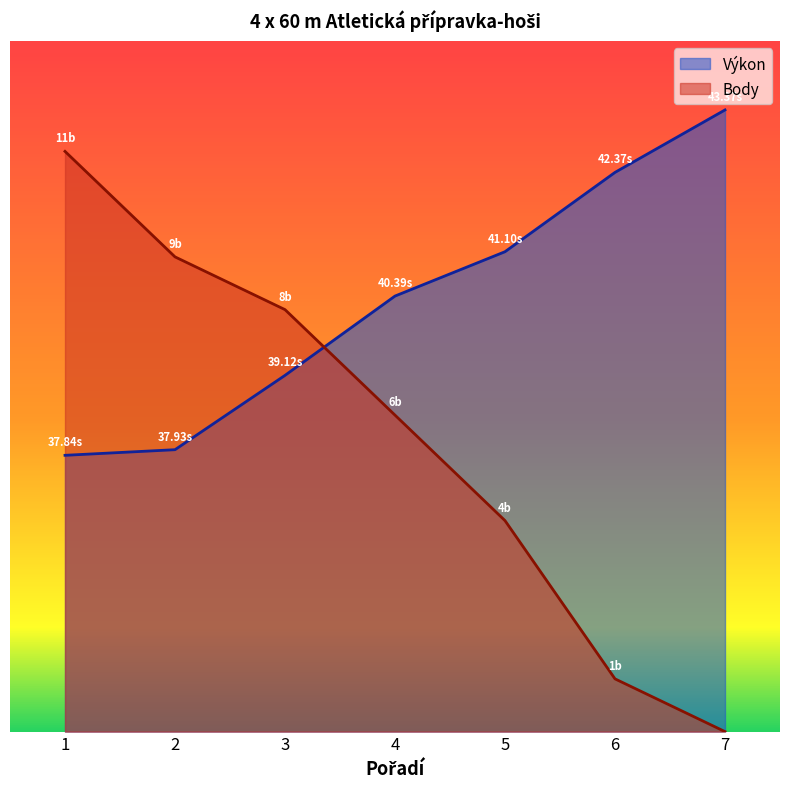

What is the maximum value shown in the chart?

45.0